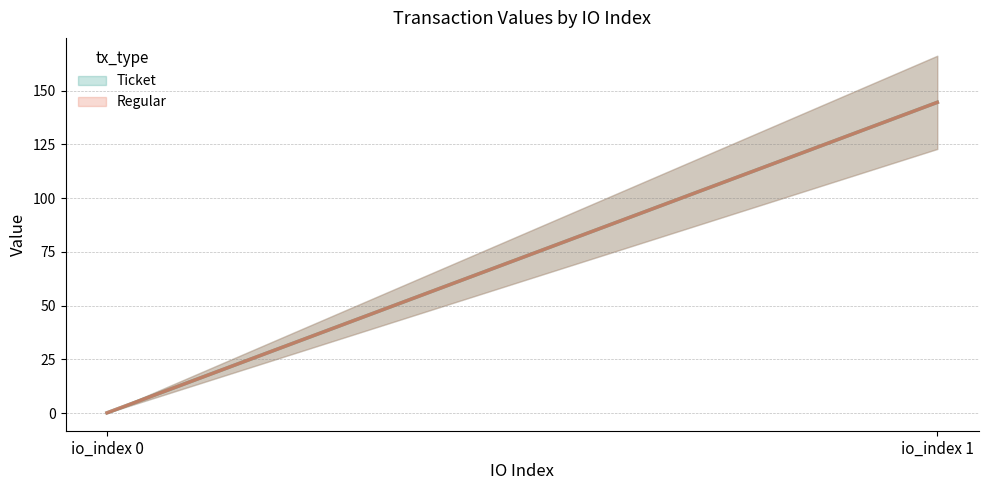

What is the average value of the Ticket (line) series?

72.3